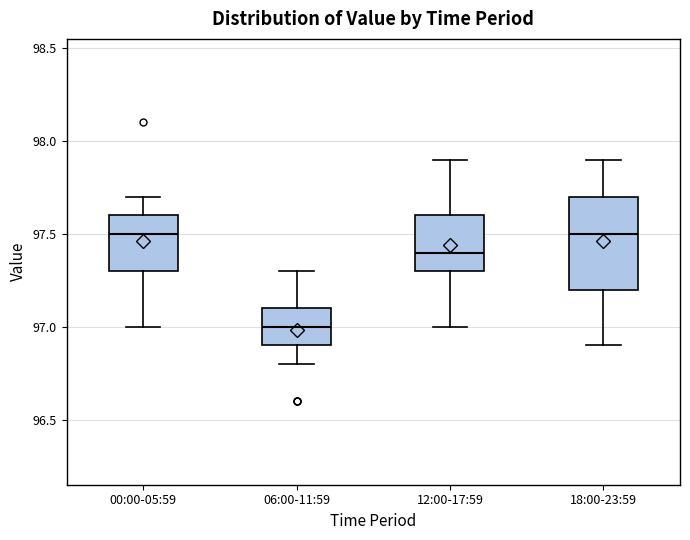

Reading left to right, read every box against the y-axis: the position of its median line, the range the box covers, and the ends of its whiskers. The values are not printed on the chart, so give them approximately, as read against the axis.

00:00-05:59: median 97.5, box 97.3 to 97.6, whiskers 97.0 to 97.7
06:00-11:59: median 97.0, box 96.9 to 97.1, whiskers 96.8 to 97.3
12:00-17:59: median 97.4, box 97.3 to 97.6, whiskers 97.0 to 97.9
18:00-23:59: median 97.5, box 97.2 to 97.7, whiskers 96.9 to 97.9